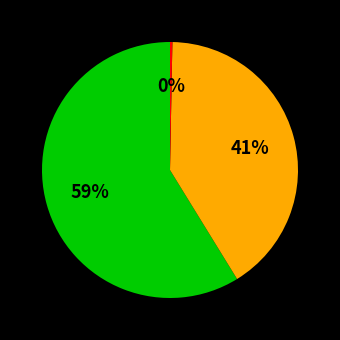

To the nearest percent, what is the average slice percentage?

33%